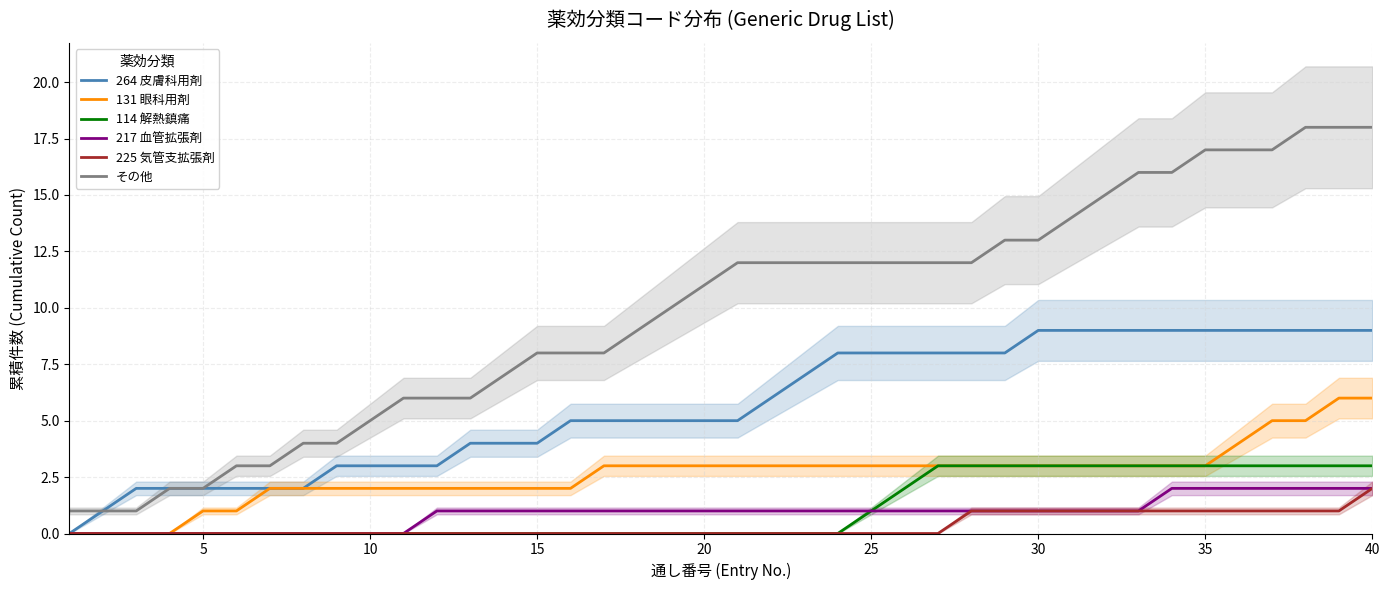

What are all the series names shown in the legend?

264 皮膚科用剤, 131 眼科用剤, 114 解熱鎮痛, 217 血管拡張剤, 225 気管支拡張剤, その他